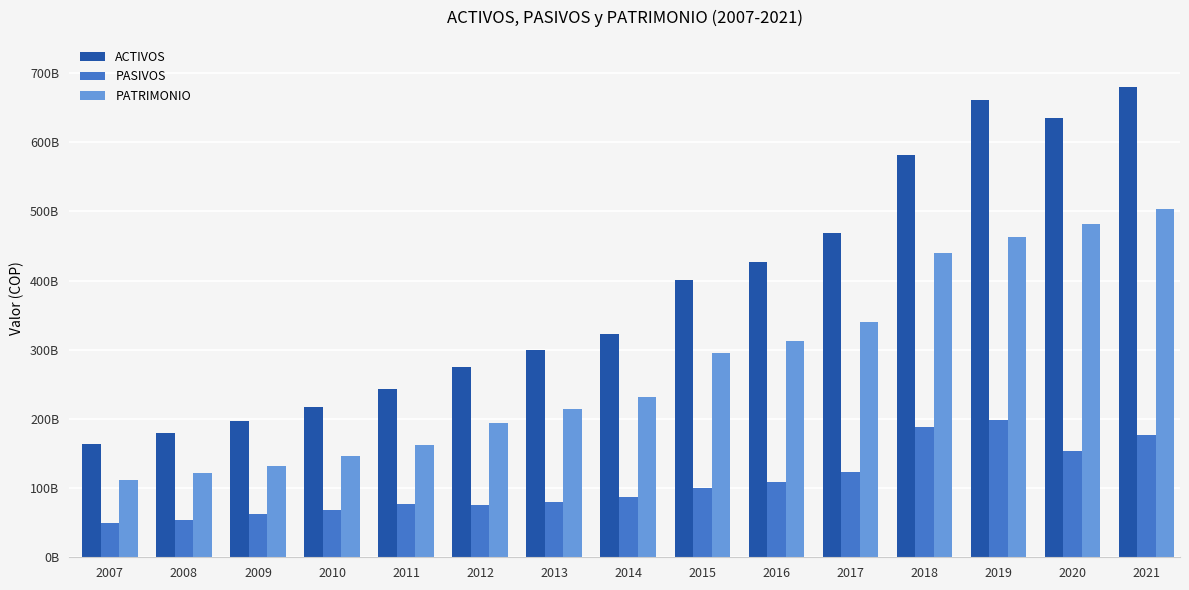

Reading left to right, what are all the values shown in this chart?

ACTIVOS: 164322872497.4	179102990489.2	196324778043.0	216568146575.0	243904846129.0	274914419767.5	299344837730.6	323144406765.2	401298800981.0	426935920035.6	469207320808.8	580927847169.2	660943171254.8	635216558115.9	679946112011.2
PASIVOS: 49558855246.0	54578901391.0	62355739835.0	67765873063.0	76827020236.0	76232296949.0	80208735860.0	87396753514.0	100131368735.0	109037377621.0	123970586169.9	188394150335.5	198091505729.9	153656401885.3	177004271871.1
PATRIMONIO: 111607244128.8	122099498475.9	131559257561.3	146075684410.8	162703059480.6	193447865829.0	214162579608.3	231286983692.7	294841783562.1	313110784574.1	340699513739.8	440201320202.1	462851665524.9	481560156230.6	502941840140.1